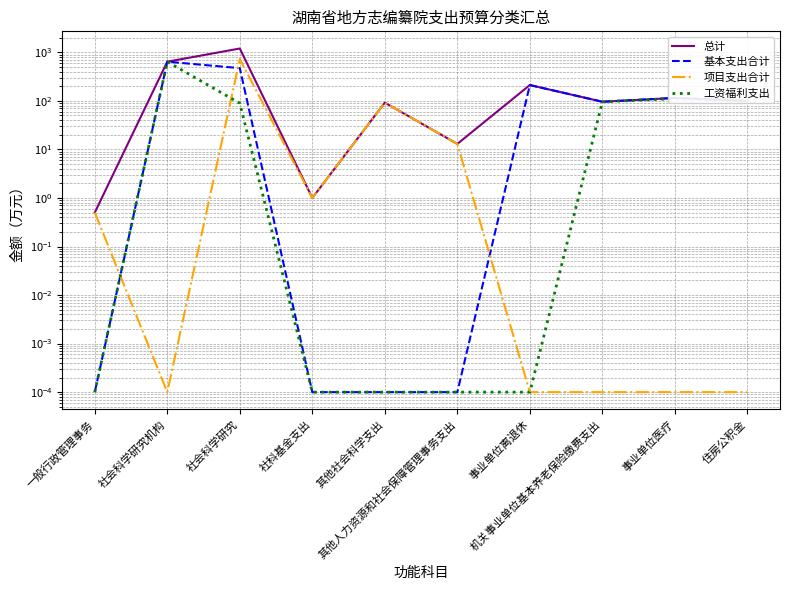

List the labels in order of 总计 value, largest first.

社会科学研究, 社会科学研究机构, 事业单位离退休, 事业单位医疗, 住房公积金, 机关事业单位基本养老保险缴费支出, 其他社会科学支出, 其他人力资源和社会保障管理事务支出, 社科基金支出, 一般行政管理事务